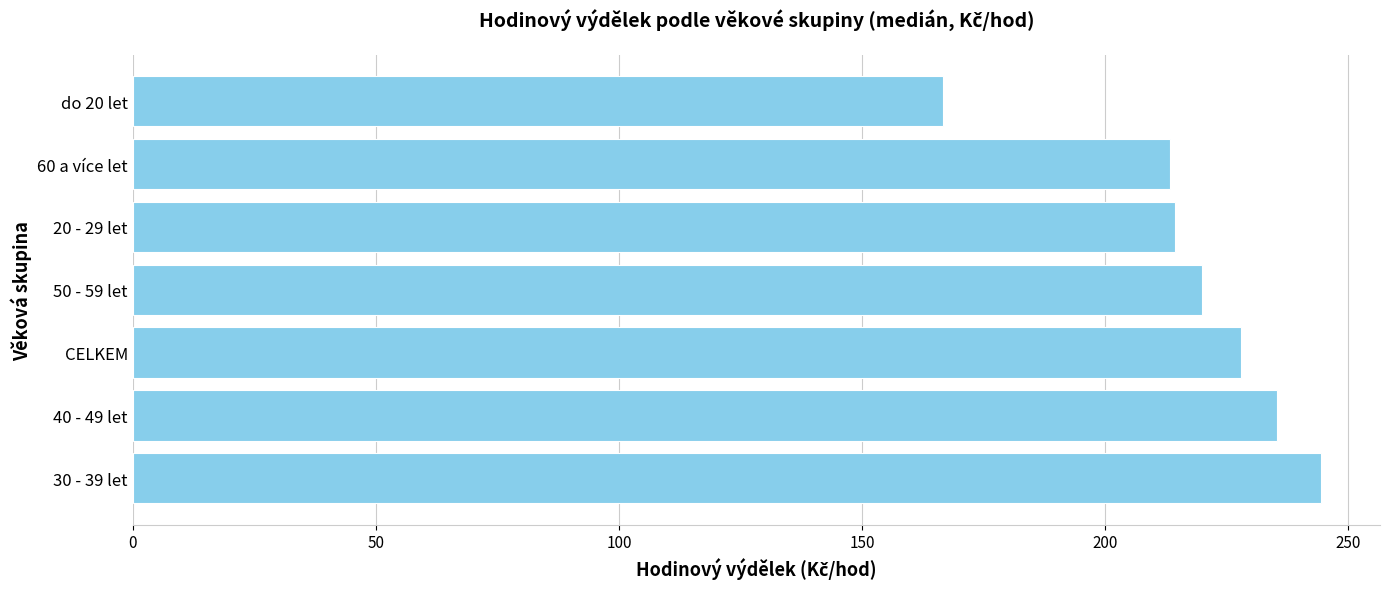

How many data points are less than 219?

3